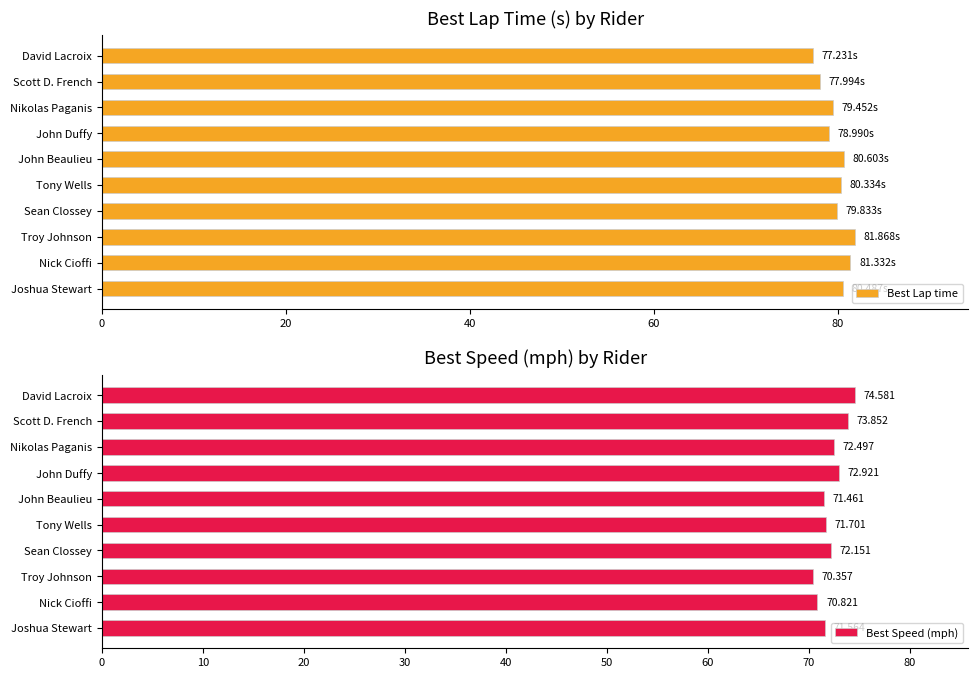

What is the sum of all Best Lap time values?

798.1